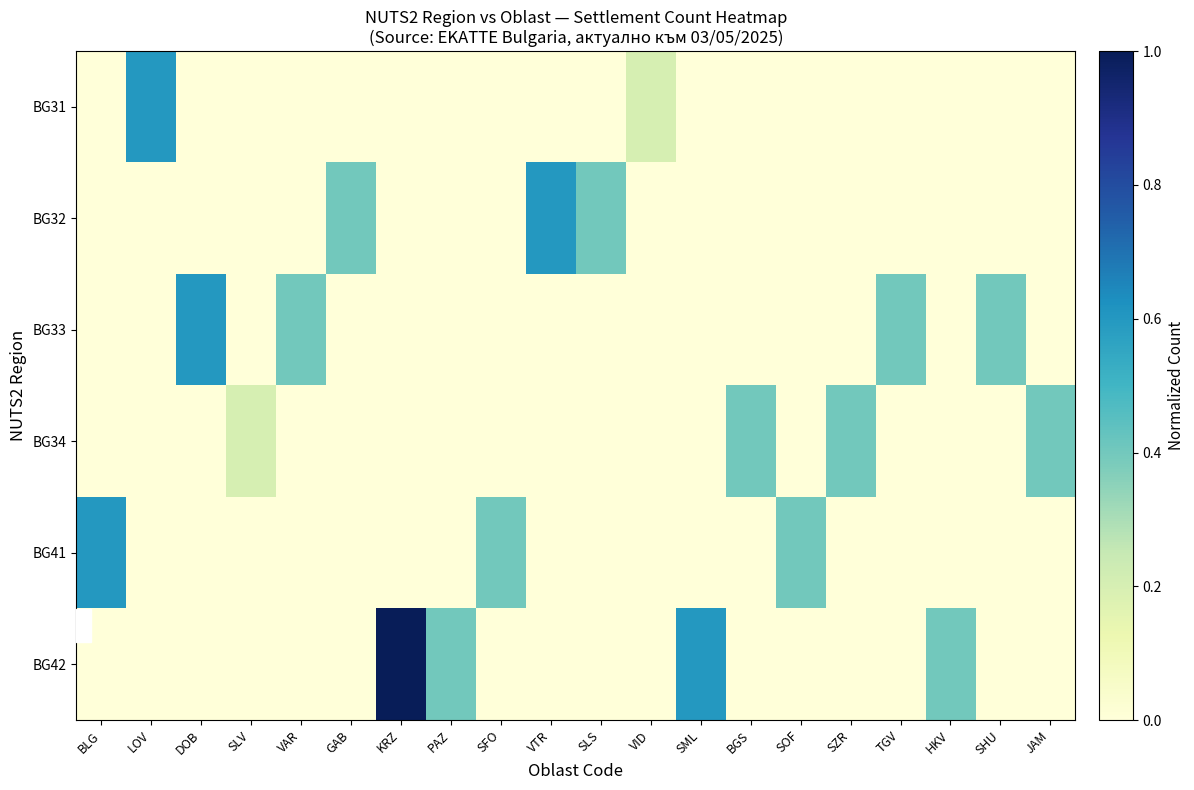

Reading right to left, transcribe all the data shown in this chart.

BG31: JAM=0.0	SHU=0.0	HKV=0.0	TGV=0.0	SZR=0.0	SOF=0.0	BGS=0.0	SML=0.0	VID=0.2	SLS=0.0	VTR=0.0	SFO=0.0	PAZ=0.0	KRZ=0.0	GAB=0.0	VAR=0.0	SLV=0.0	DOB=0.0	LOV=0.6	BLG=0.0
BG32: JAM=0.0	SHU=0.0	HKV=0.0	TGV=0.0	SZR=0.0	SOF=0.0	BGS=0.0	SML=0.0	VID=0.0	SLS=0.4	VTR=0.6	SFO=0.0	PAZ=0.0	KRZ=0.0	GAB=0.4	VAR=0.0	SLV=0.0	DOB=0.0	LOV=0.0	BLG=0.0
BG33: JAM=0.0	SHU=0.4	HKV=0.0	TGV=0.4	SZR=0.0	SOF=0.0	BGS=0.0	SML=0.0	VID=0.0	SLS=0.0	VTR=0.0	SFO=0.0	PAZ=0.0	KRZ=0.0	GAB=0.0	VAR=0.4	SLV=0.0	DOB=0.6	LOV=0.0	BLG=0.0
BG34: JAM=0.4	SHU=0.0	HKV=0.0	TGV=0.0	SZR=0.4	SOF=0.0	BGS=0.4	SML=0.0	VID=0.0	SLS=0.0	VTR=0.0	SFO=0.0	PAZ=0.0	KRZ=0.0	GAB=0.0	VAR=0.0	SLV=0.2	DOB=0.0	LOV=0.0	BLG=0.0
BG41: JAM=0.0	SHU=0.0	HKV=0.0	TGV=0.0	SZR=0.0	SOF=0.4	BGS=0.0	SML=0.0	VID=0.0	SLS=0.0	VTR=0.0	SFO=0.4	PAZ=0.0	KRZ=0.0	GAB=0.0	VAR=0.0	SLV=0.0	DOB=0.0	LOV=0.0	BLG=0.6
BG42: JAM=0.0	SHU=0.0	HKV=0.4	TGV=0.0	SZR=0.0	SOF=0.0	BGS=0.0	SML=0.6	VID=0.0	SLS=0.0	VTR=0.0	SFO=0.0	PAZ=0.4	KRZ=1.0	GAB=0.0	VAR=0.0	SLV=0.0	DOB=0.0	LOV=0.0	BLG=0.0